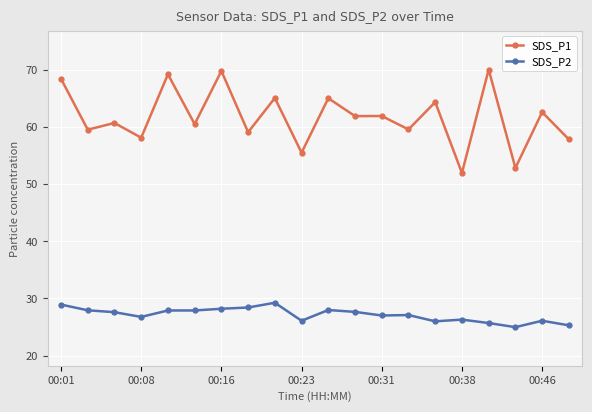

List the series in order of their peak value, highest first.

SDS_P1, SDS_P2